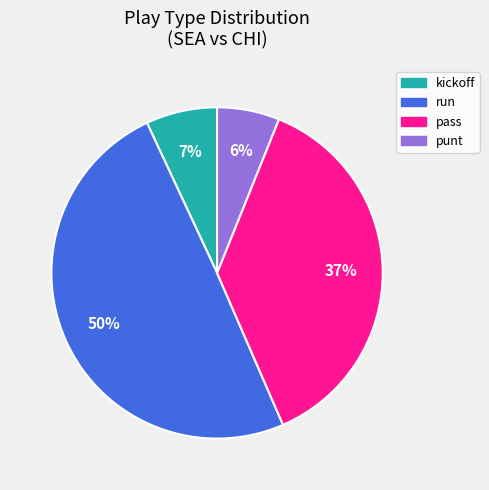

Is there any slice that represents more than half of the pie?

No